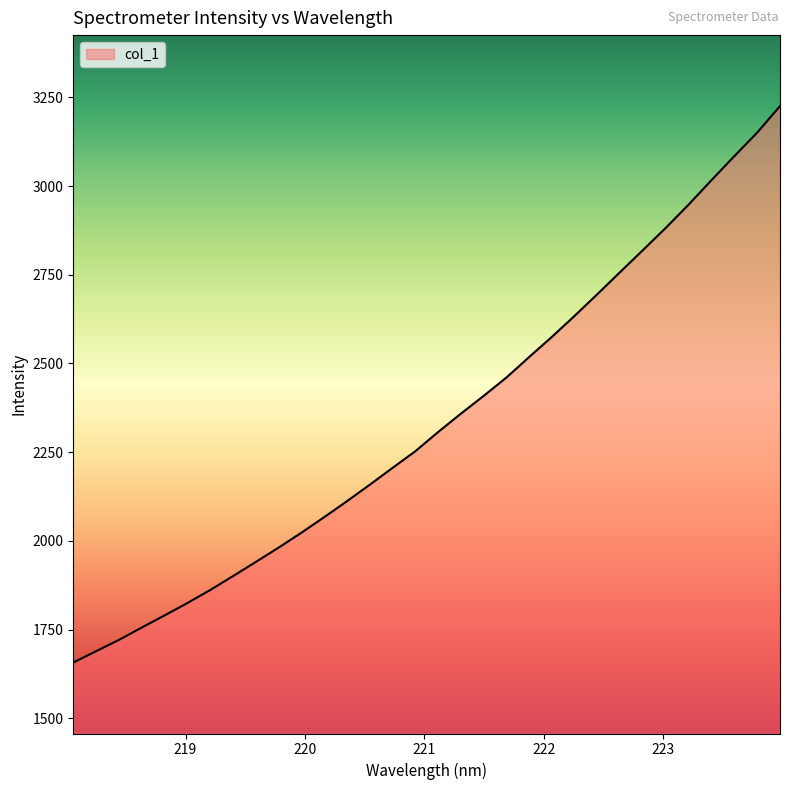

Reading left to right, extract all data points from this chart.

1656.8	1688.8	1720.6	1755.5	1789.7	1824.5	1861.4	1900.5	1940.4	1980.9	2022.9	2066.9	2111.9	2158.4	2205.9	2252.9	2307.0	2358.9	2409.0	2460.9	2518.8	2575.8	2635.2	2696.5	2758.8	2820.7	2883.2	2948.7	3017.3	3084.8	3150.8	3225.6